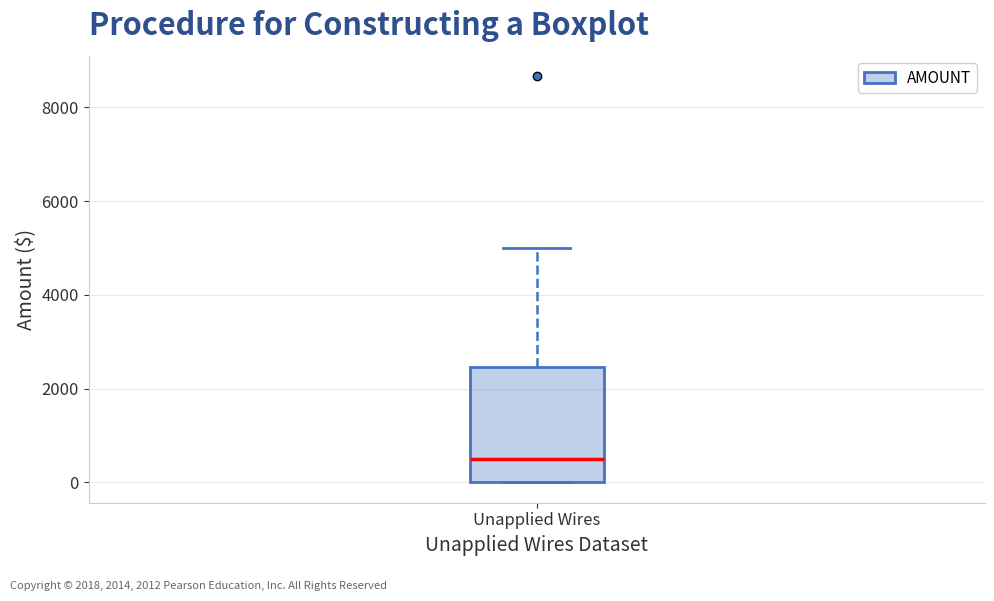

Transcribe this box plot: give where the median line is, the range the box spans, and where the two whiskers end, as read against the y-axis. The values are not printed on the chart, so give them approximately, as read against the axis.

median 600, box 0 to 2400, whiskers 0 to 5000